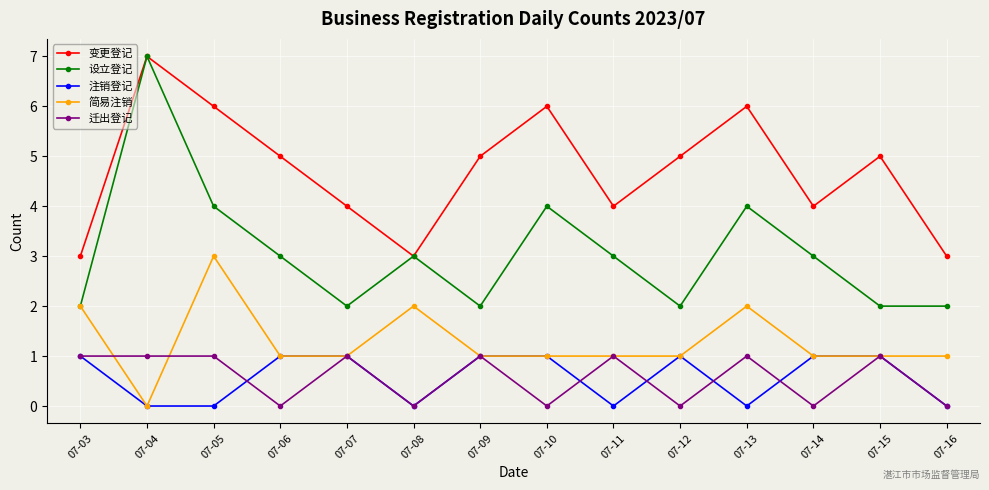

How many 设立登记 values are between 2 and 4?

13